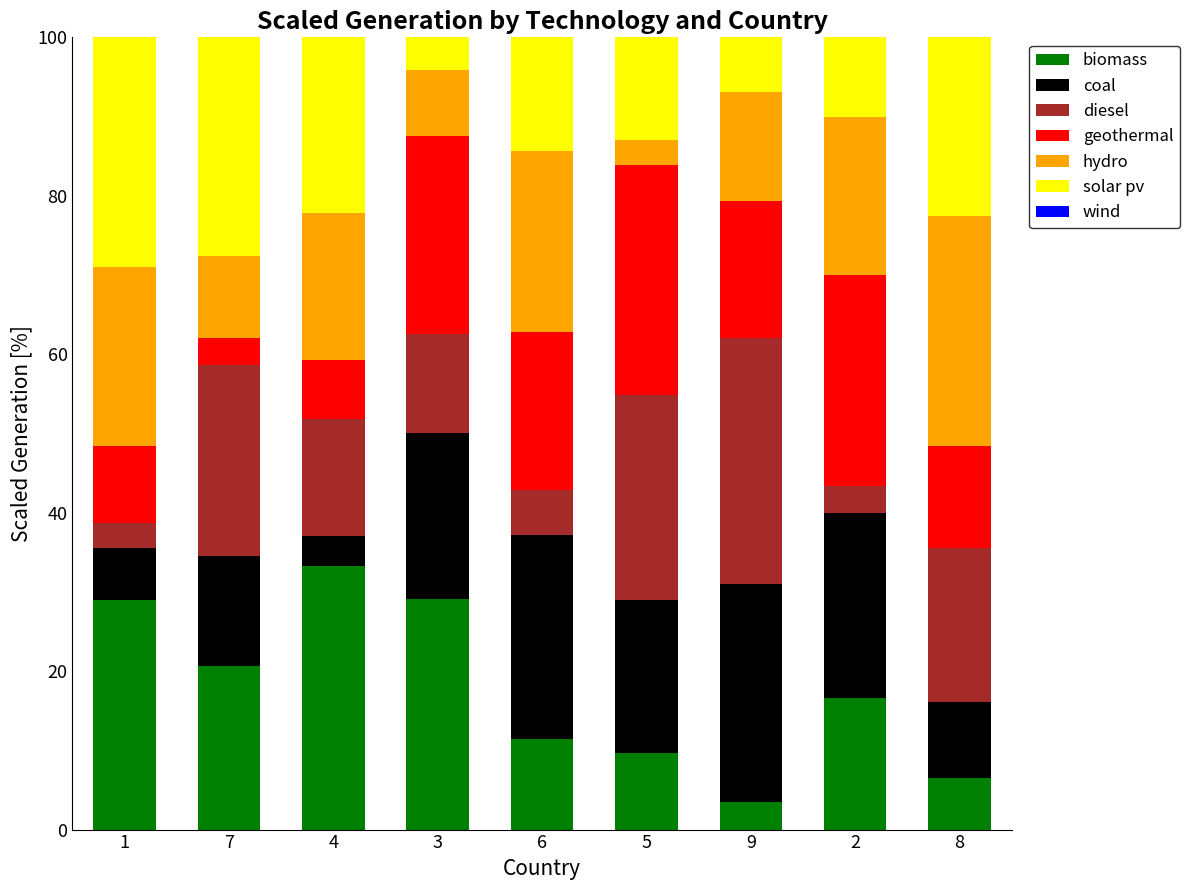

What is the total value across all series at 6?

100.0